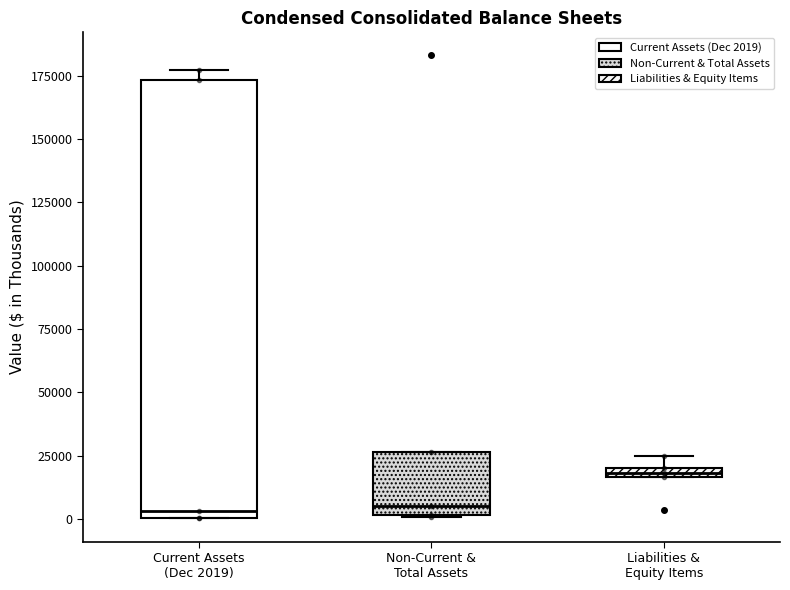

Which box is the tallest, from its lower edge to its upper edge?

Current Assets (Dec 2019)